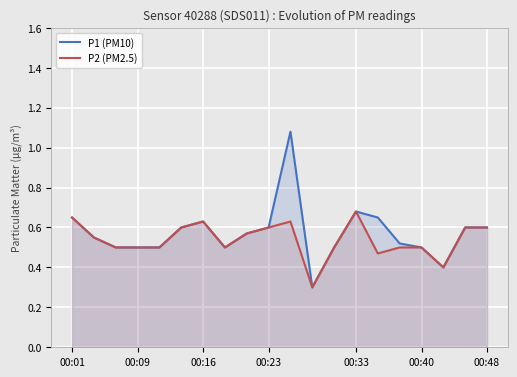

Which series has the largest range (max minus min)?

P1 (PM10)